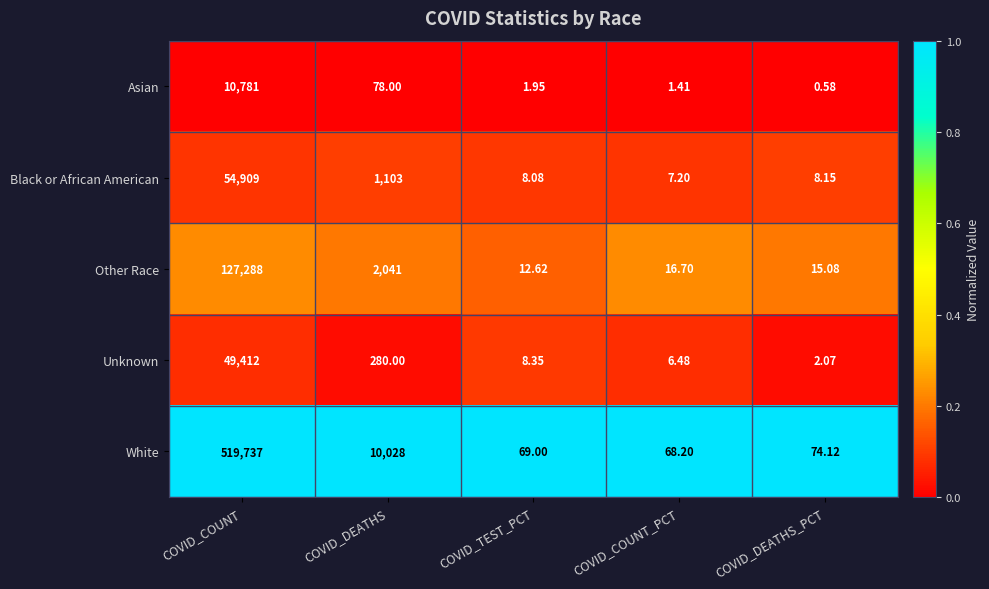

Which category has the highest value in the White series?

COVID_COUNT